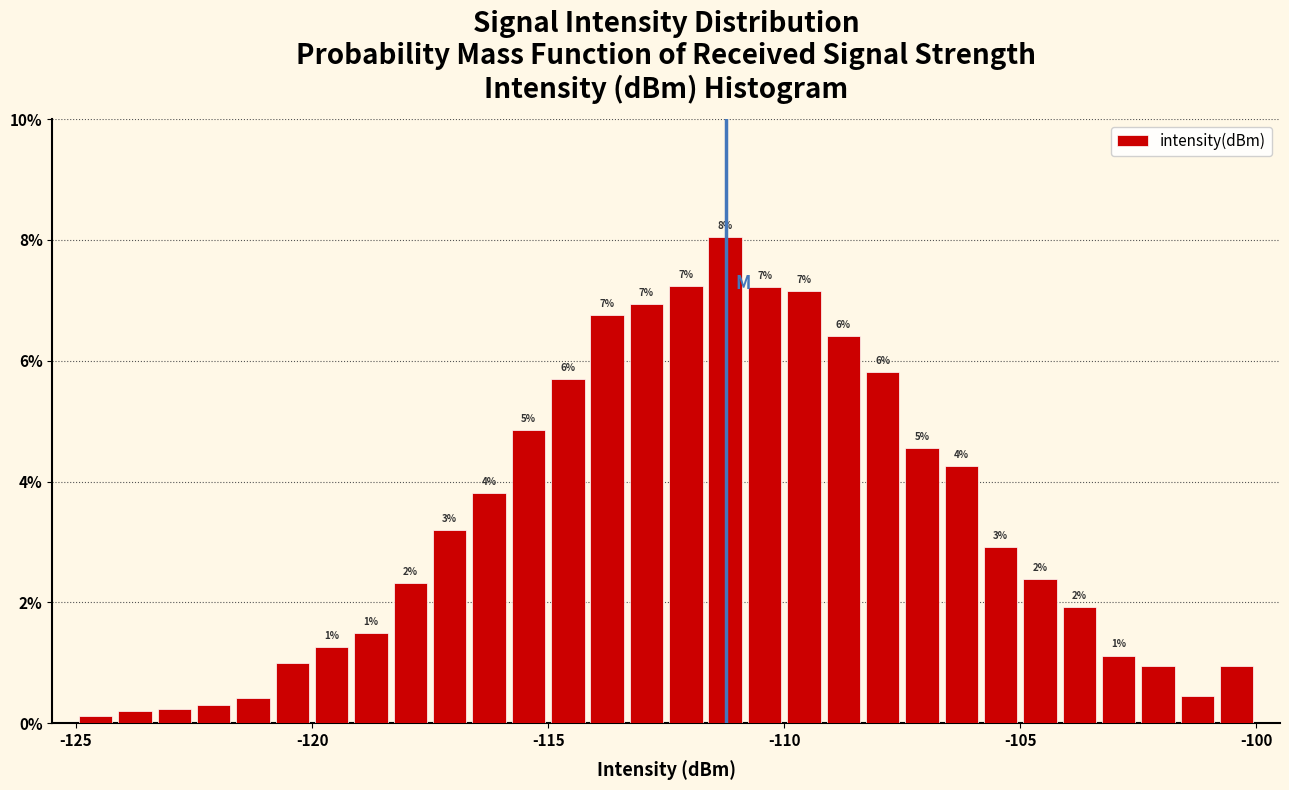

Around what value on the x-axis is the tallest bar? Give the approximate position of its centre, as read against the axis.

-111.0